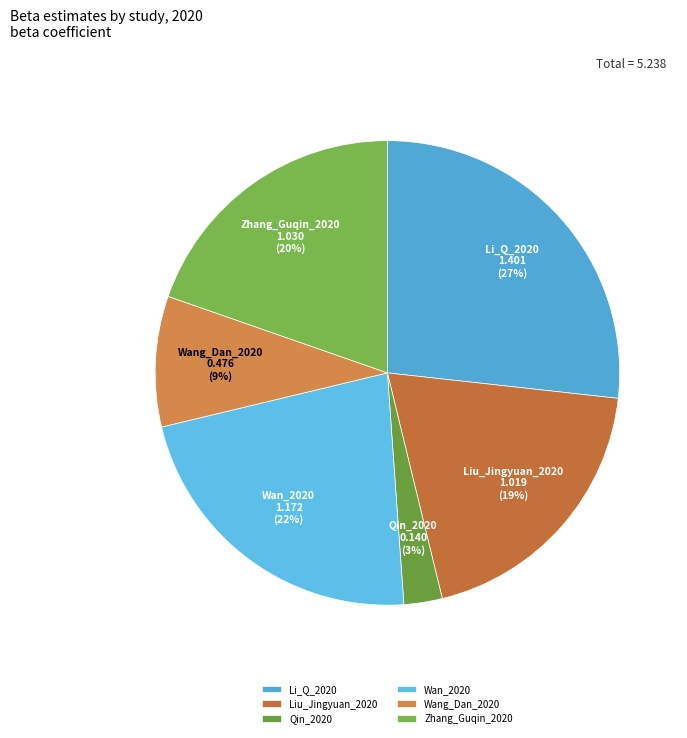

To the nearest percent, what is the average slice percentage?

17%